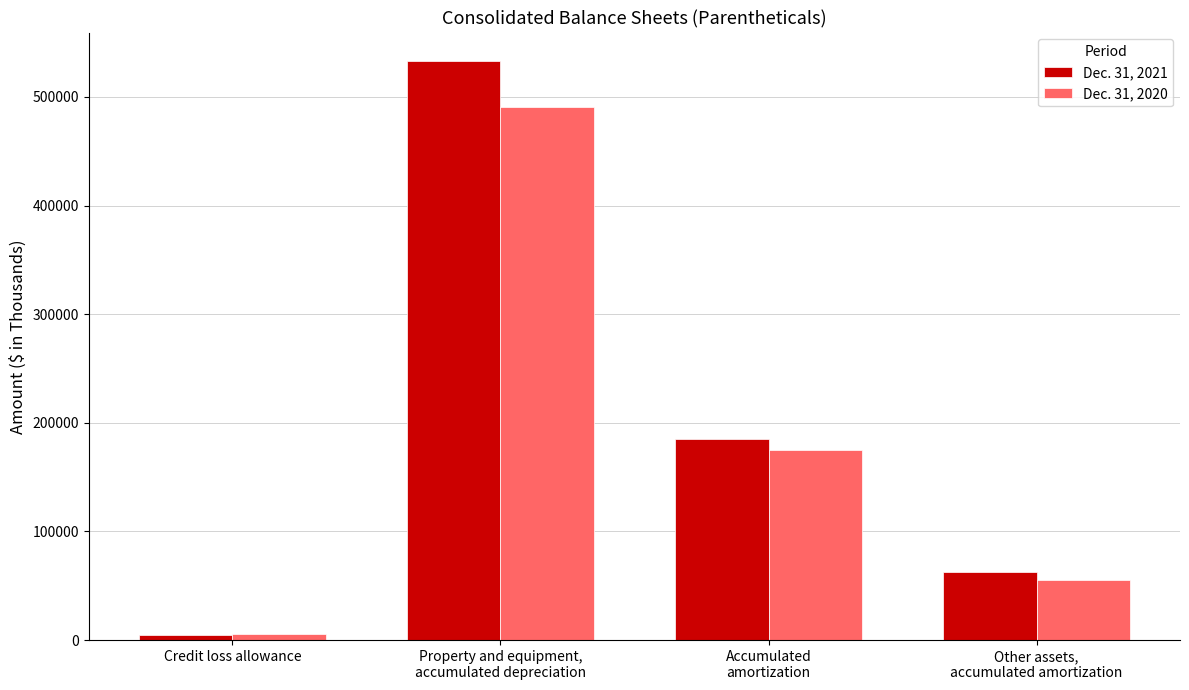

Is the value of Dec. 31, 2021 at Accumulated
amortization greater than the value of Dec. 31, 2020 at Property and equipment,
accumulated depreciation?

No